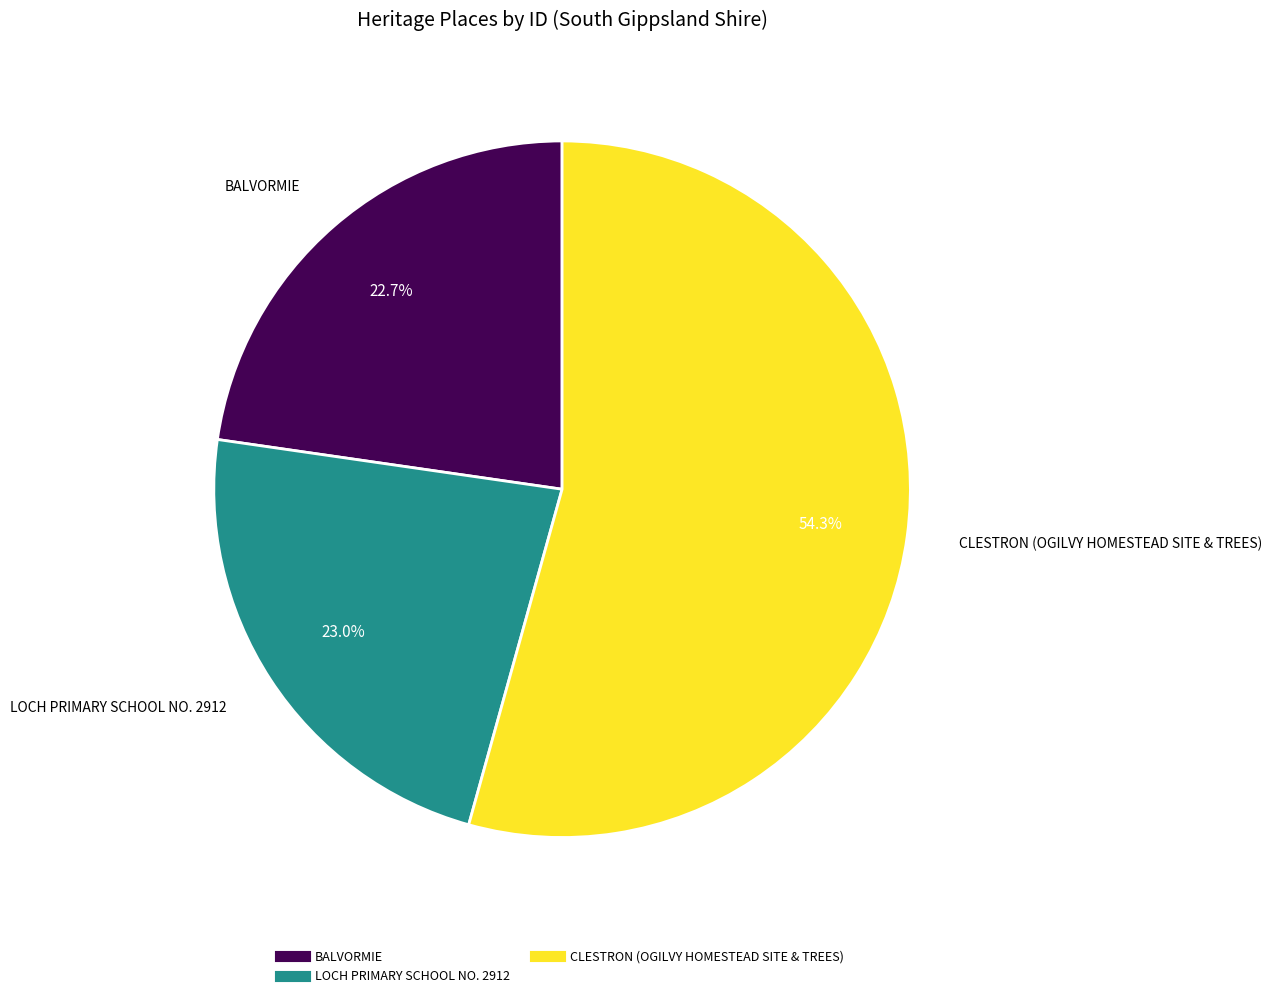

Which category accounts for the majority?

CLESTRON (OGILVY HOMESTEAD SITE & TREES)